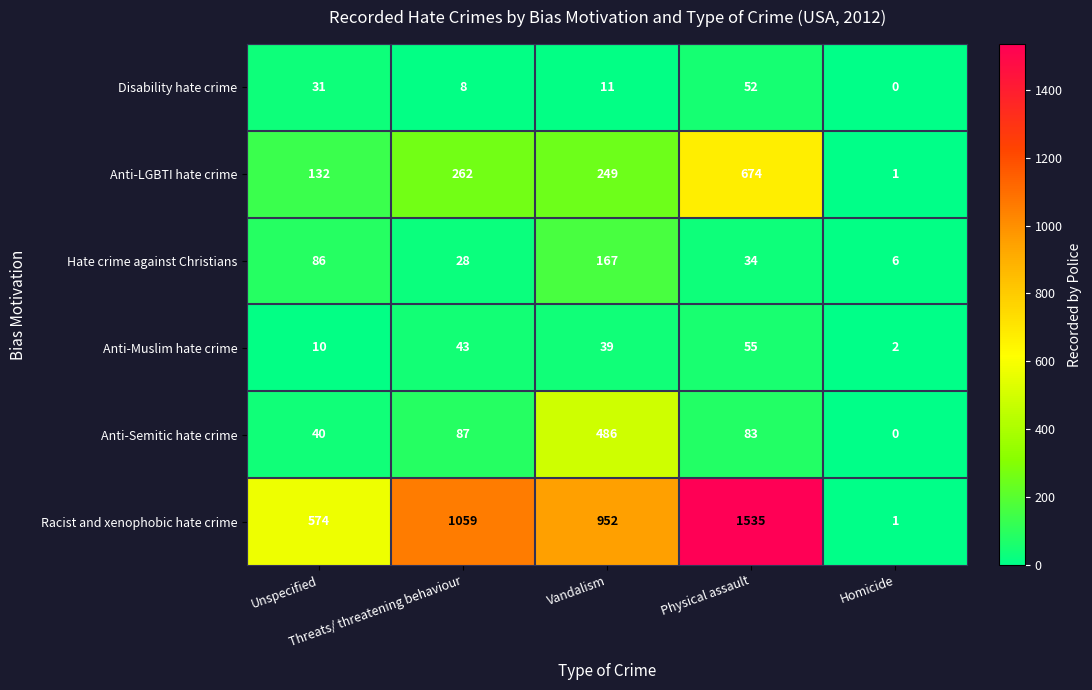

At how many categories does at least one series exceed 627?

3